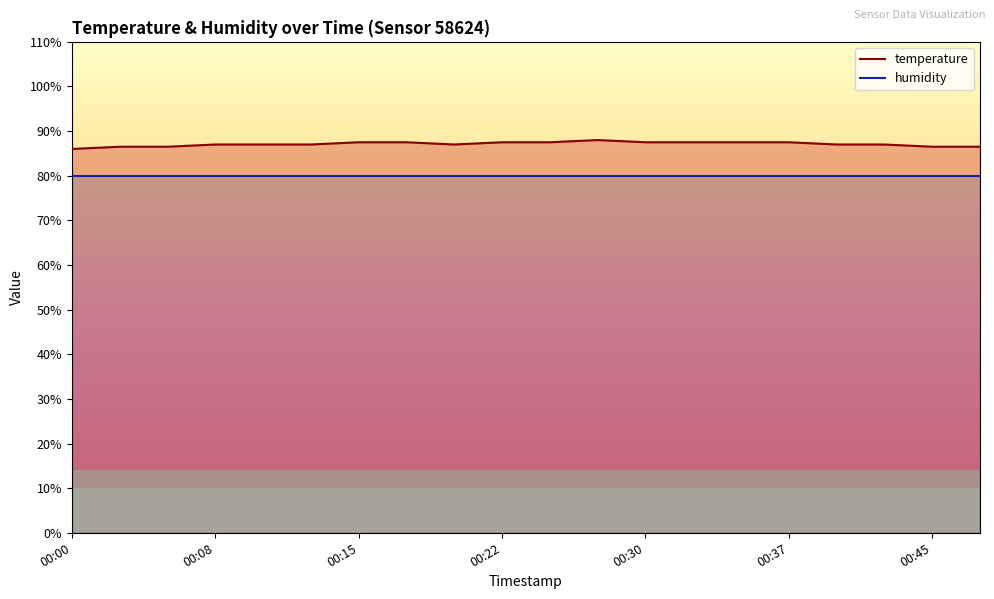

True or false: temperature has a value of 87.5 at 00:15.

True